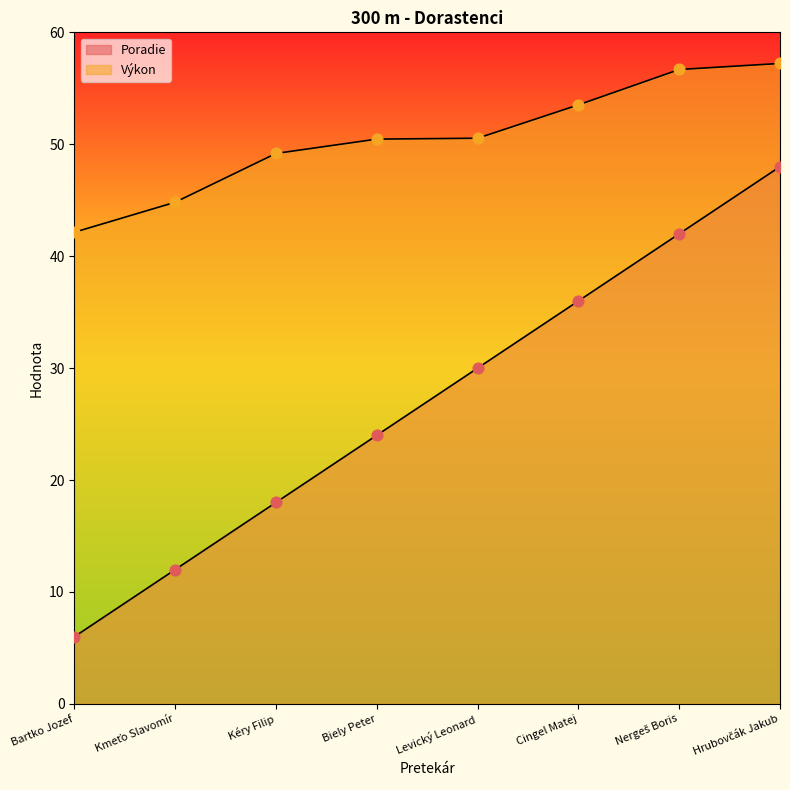

What are all the series names shown in the legend?

Poradie, Výkon